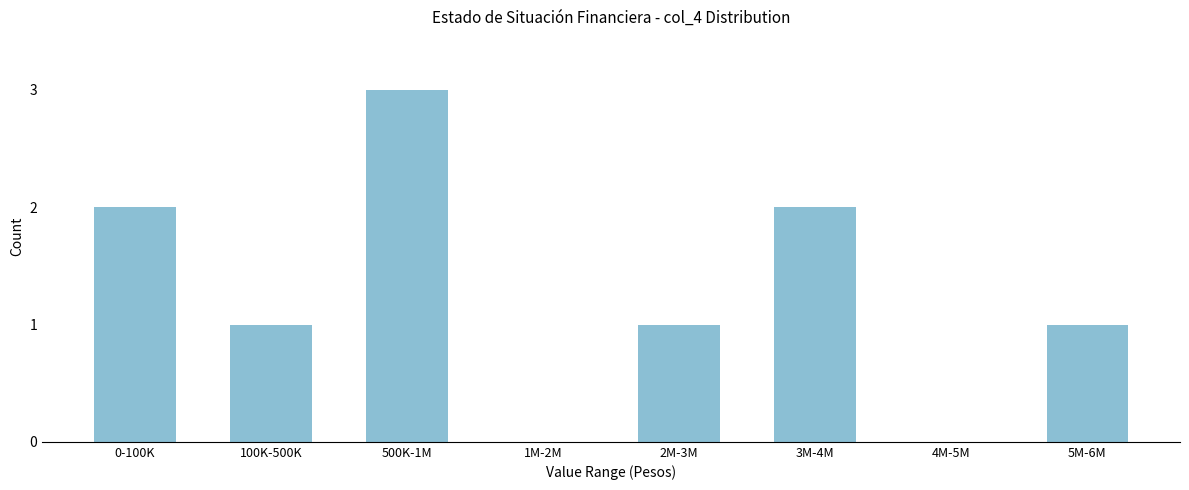

Reading left to right, list all the values displayed in this chart.

0-100K=2	100K-500K=1	500K-1M=3	1M-2M=0	2M-3M=1	3M-4M=2	4M-5M=0	5M-6M=1